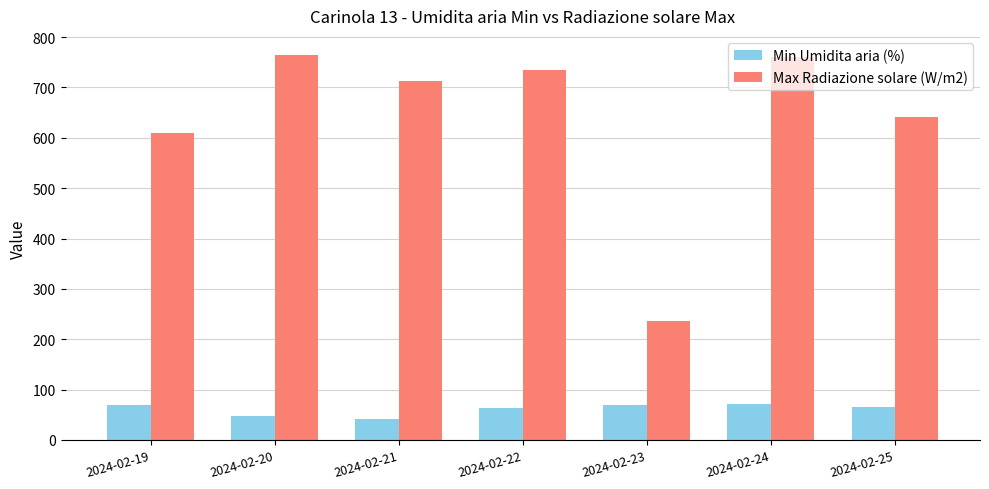

Which series changed the most between 2024-02-22 and 2024-02-23?

Max Radiazione solare (W/m2)